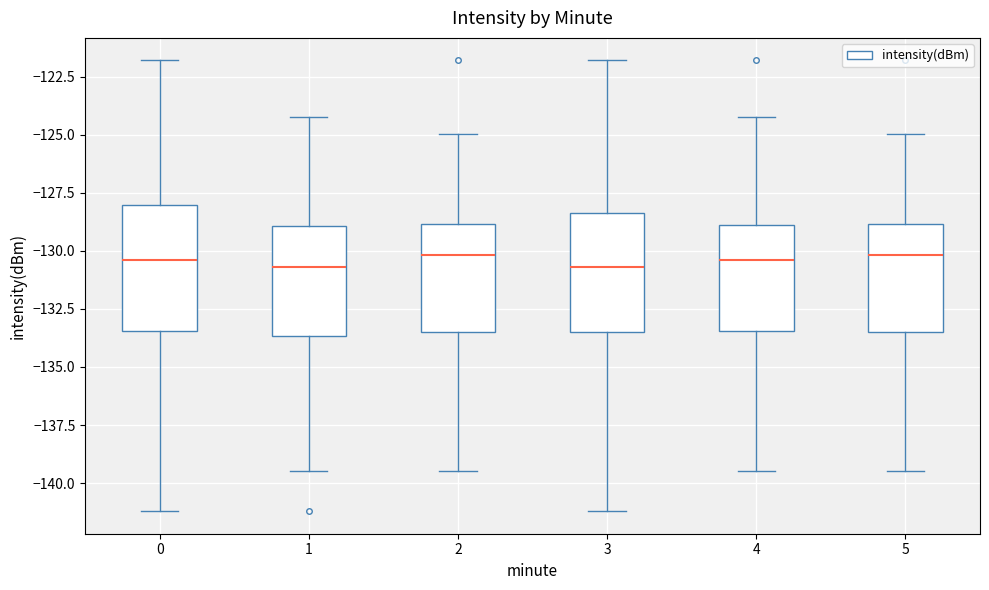

Reading left to right, transcribe this box plot: for each box, give where its median line is, the range the box spans, and where its two whiskers end, as read against the y-axis. The values are not printed on the chart, so give them approximately, as read against the axis.

0: median -130.5, box -133.5 to -128.0, whiskers -141.0 to -122.0
1: median -130.5, box -133.5 to -129.0, whiskers -139.5 to -124.0
2: median -130.0, box -133.5 to -129.0, whiskers -139.5 to -125.0
3: median -130.5, box -133.5 to -128.5, whiskers -141.0 to -122.0
4: median -130.5, box -133.5 to -129.0, whiskers -139.5 to -124.0
5: median -130.0, box -133.5 to -129.0, whiskers -139.5 to -125.0